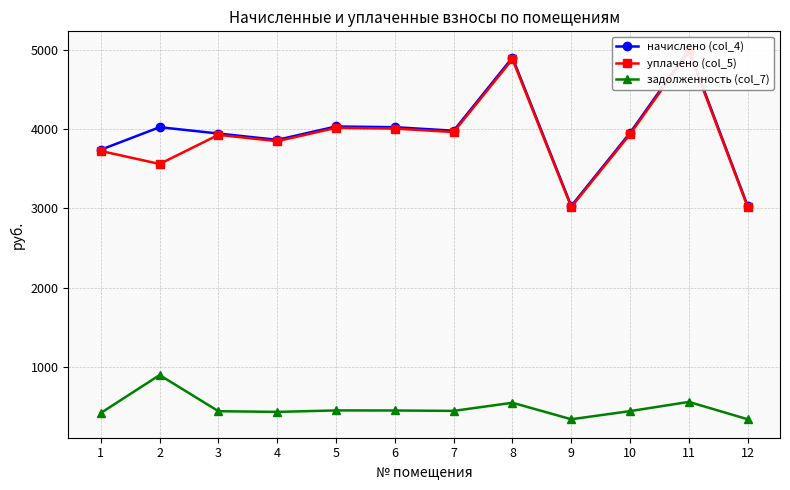

Which series has the largest total across all categories?

начислено (col_4)